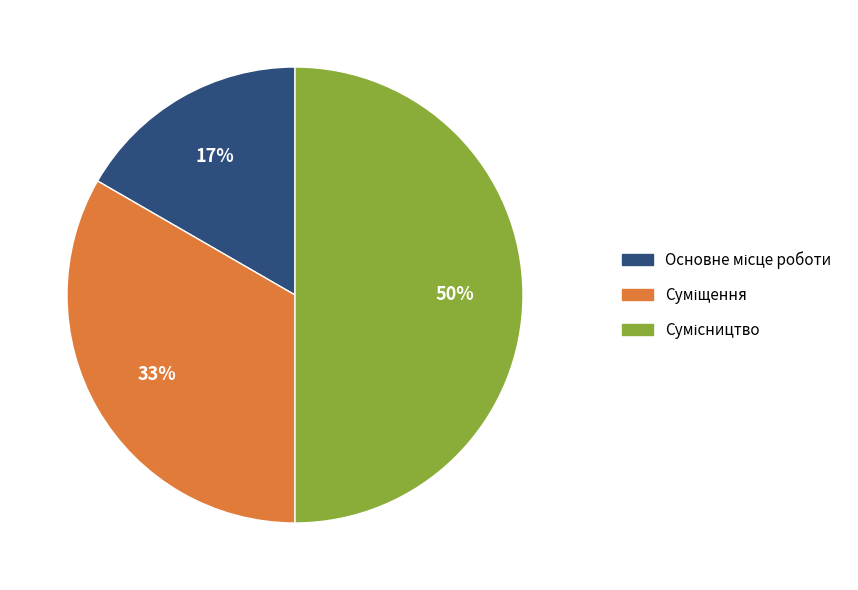

Does Основне місце роботи represent more than half of the total?

No